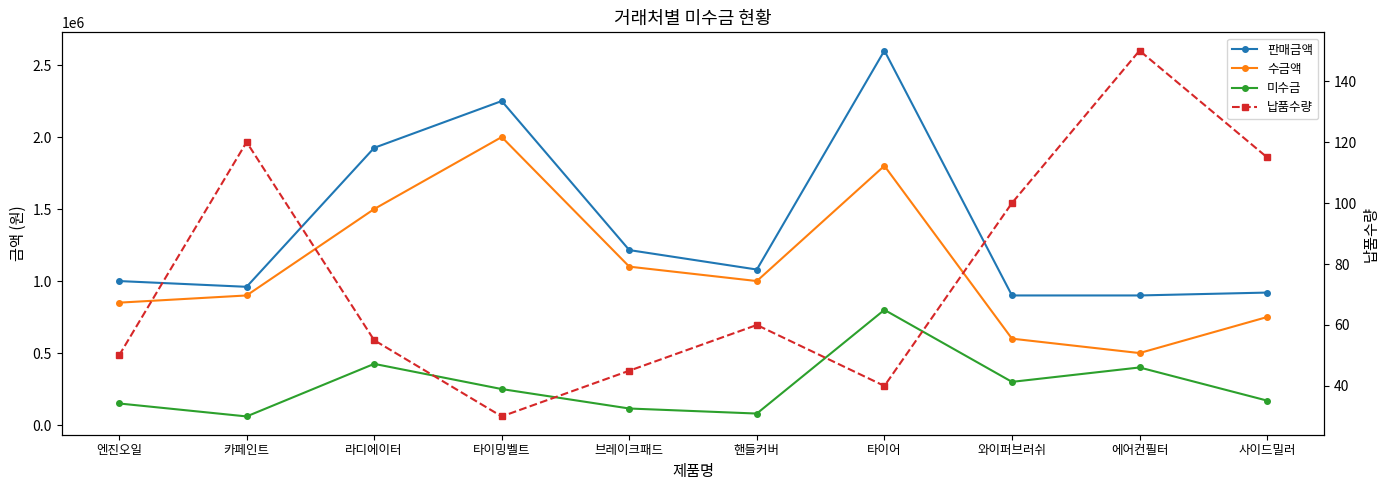

True or false: 납품수량 and 미수금 cross at least once.

False